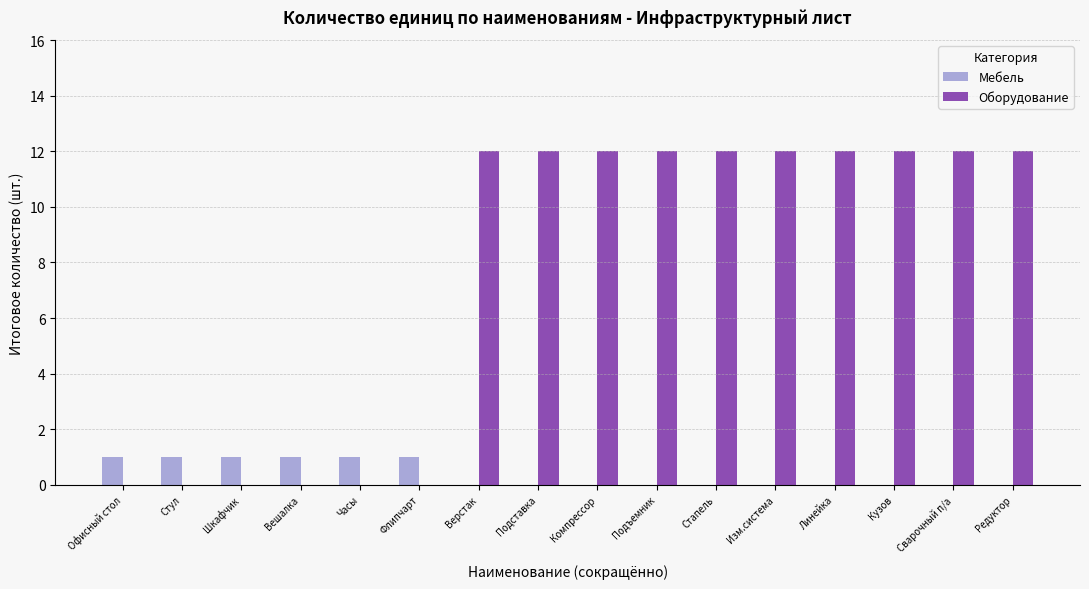

Between Часы and Подъемник, which series saw the biggest shift?

Оборудование